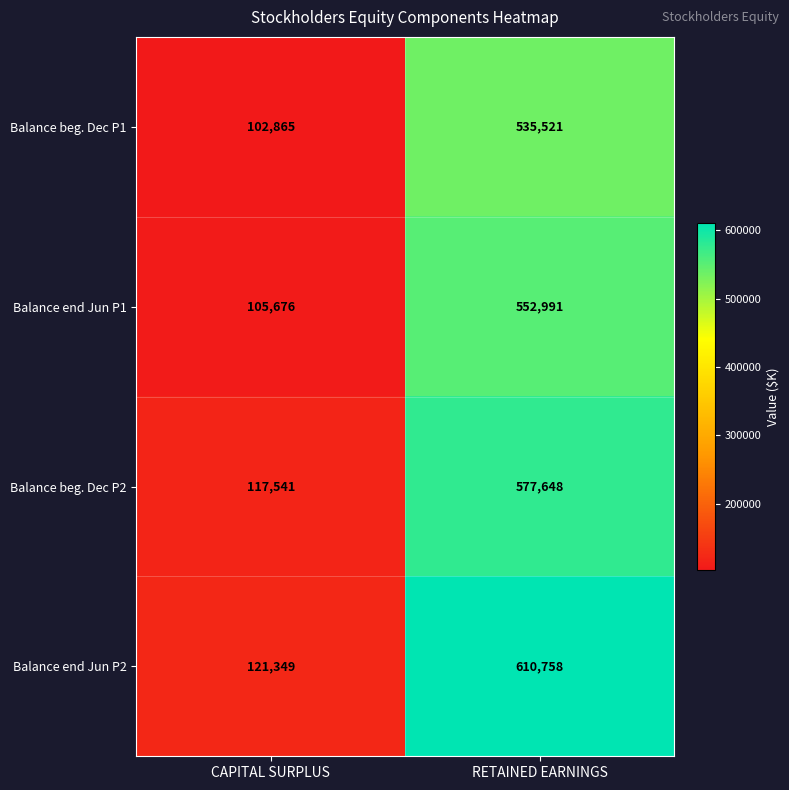

At which label is Balance beg. Dec P2 closest to 347594?

CAPITAL SURPLUS